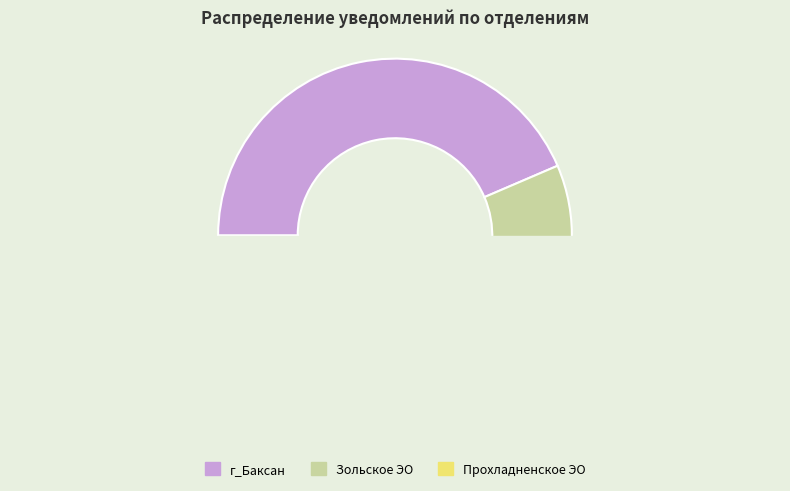

How many slices are in this pie chart?

3